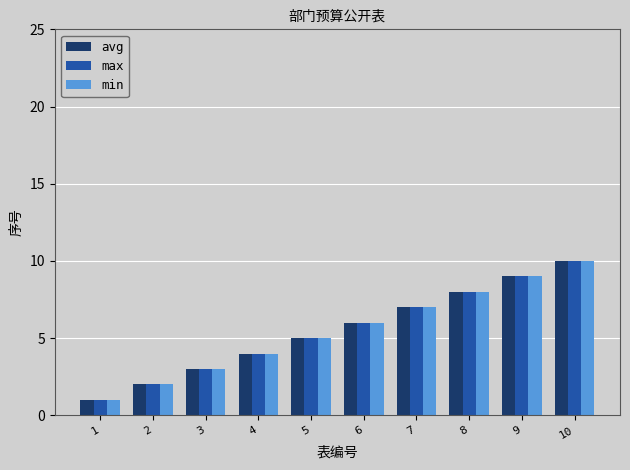

What is the value of the avg bar at the 6th from the left?

6